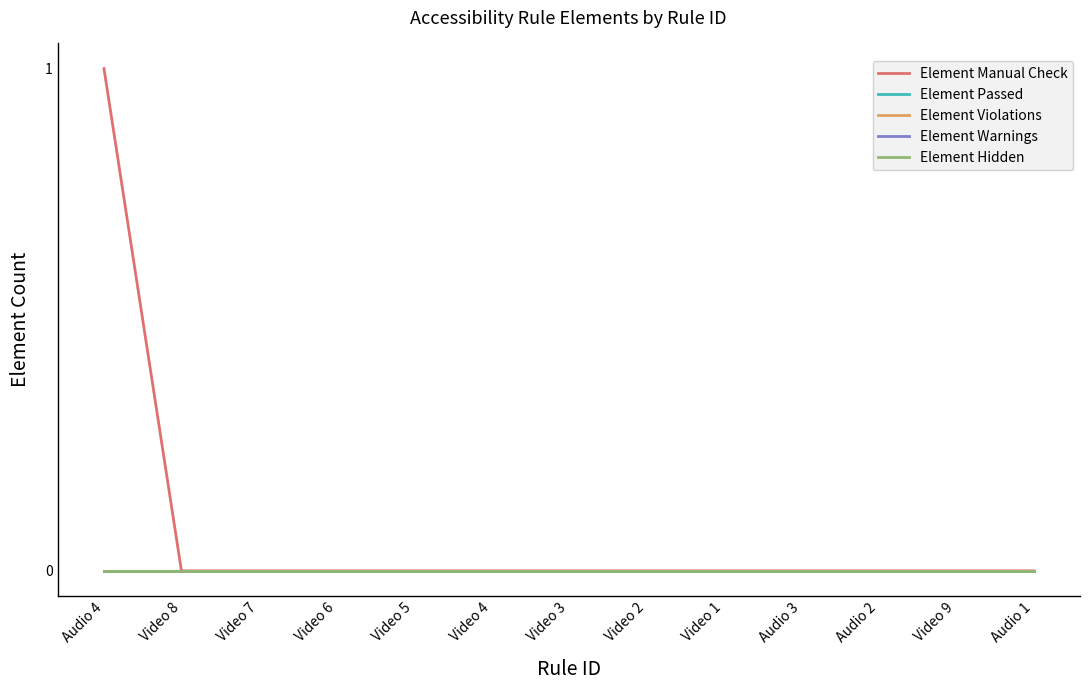

Is this an area chart (filled region under the line)?

No